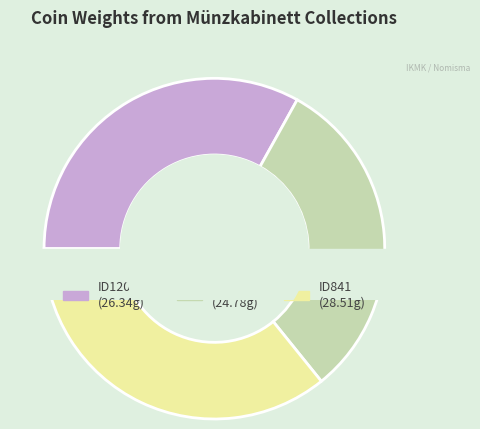

Approximately how many times larger is the value at ID841 compared to ID120646?

1.1